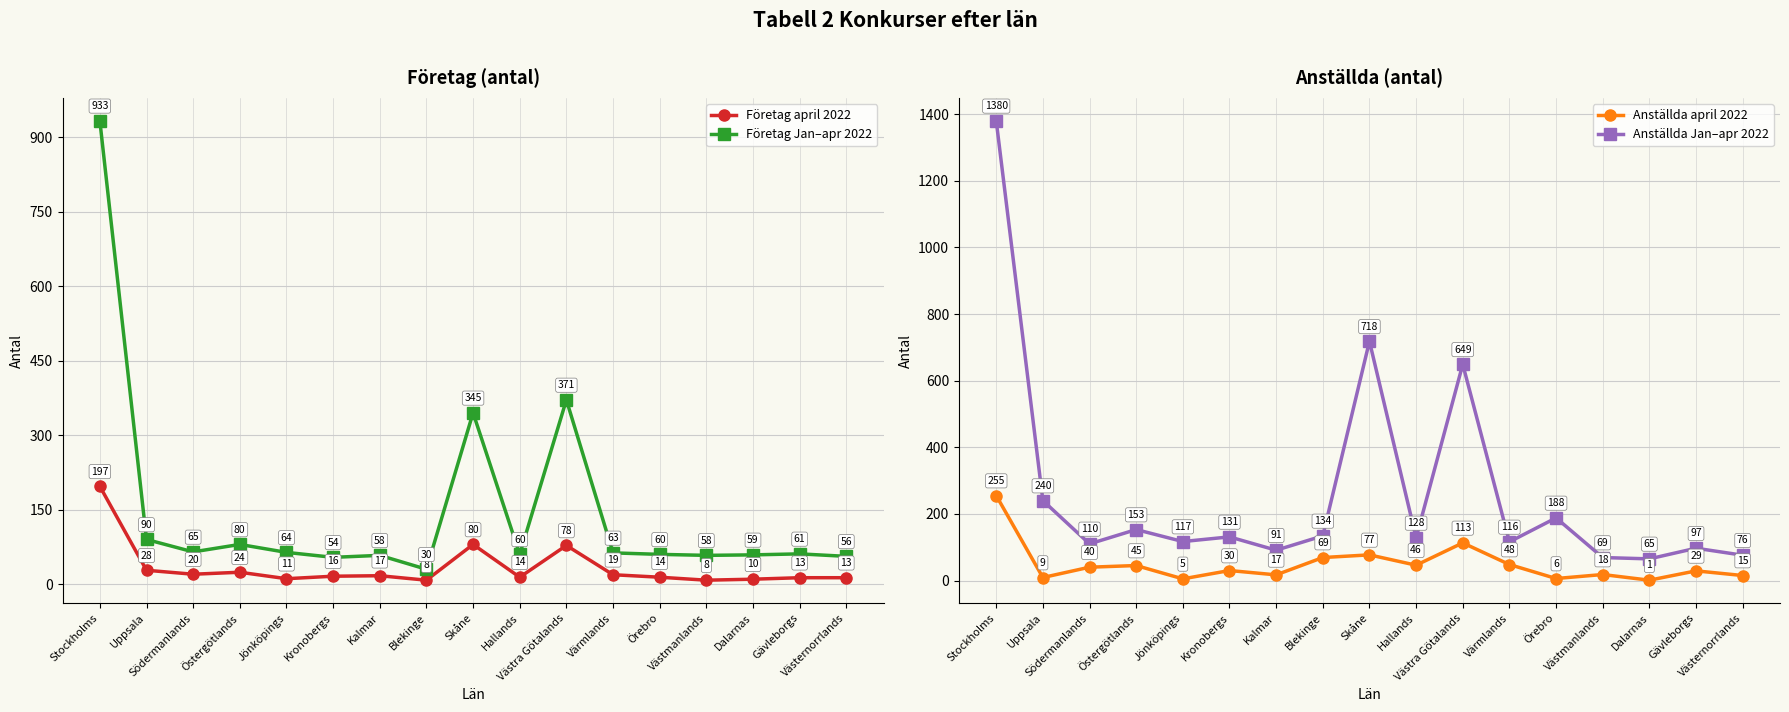

Reading left to right, list all the values displayed in this chart.

Företag april 2022: 197	28	20	24	11	16	17	8	80	14	78	19	14	8	10	13	13
Företag Jan–apr 2022: 933	90	65	80	64	54	58	30	345	60	371	63	60	58	59	61	56
Anställda april 2022: 255	9	40	45	5	30	17	69	77	46	113	48	6	18	1	29	15
Anställda Jan–apr 2022: 1380	240	110	153	117	131	91	134	718	128	649	116	188	69	65	97	76